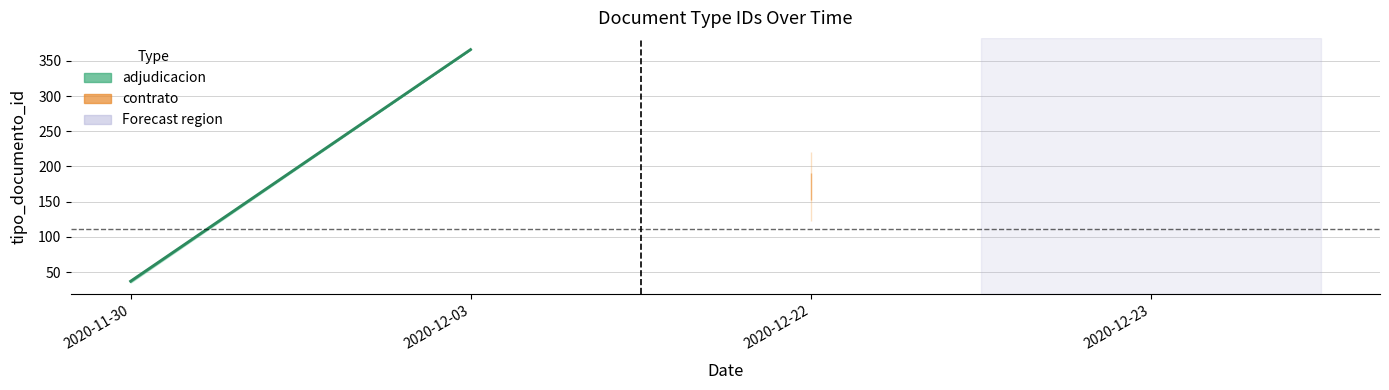

Is this an area chart (filled region under the line)?

No